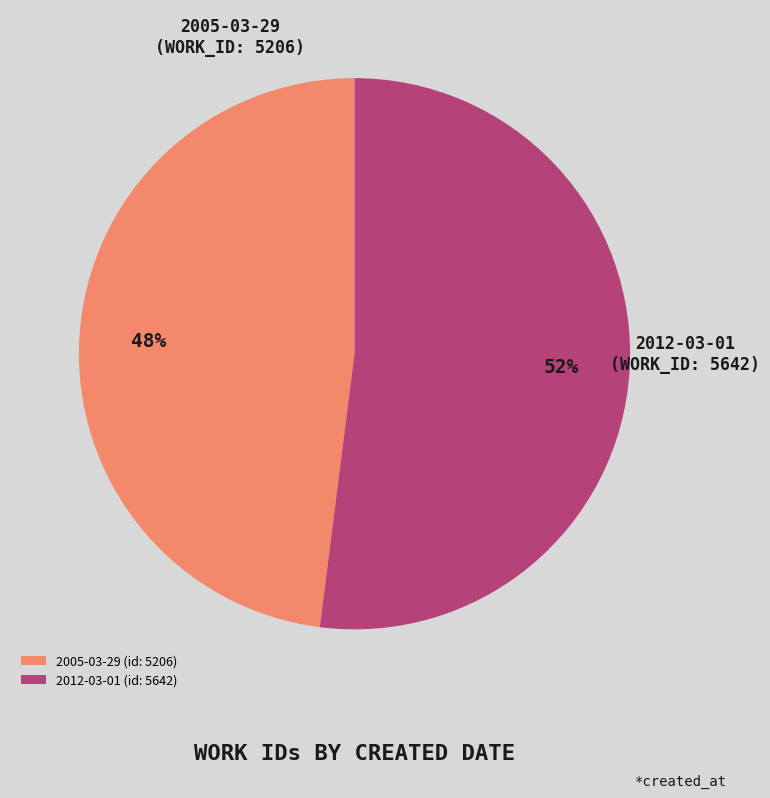

How many segments does this pie chart have?

2